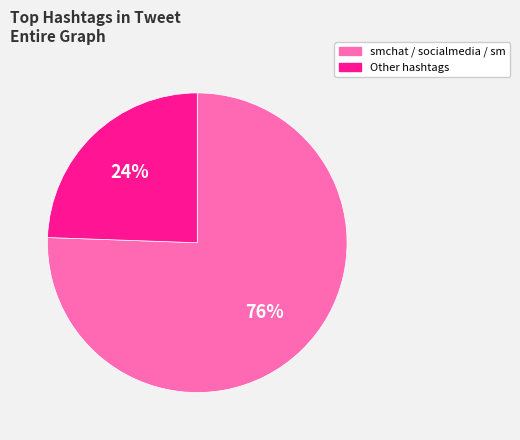

To the nearest percent, what is the average slice percentage?

50%